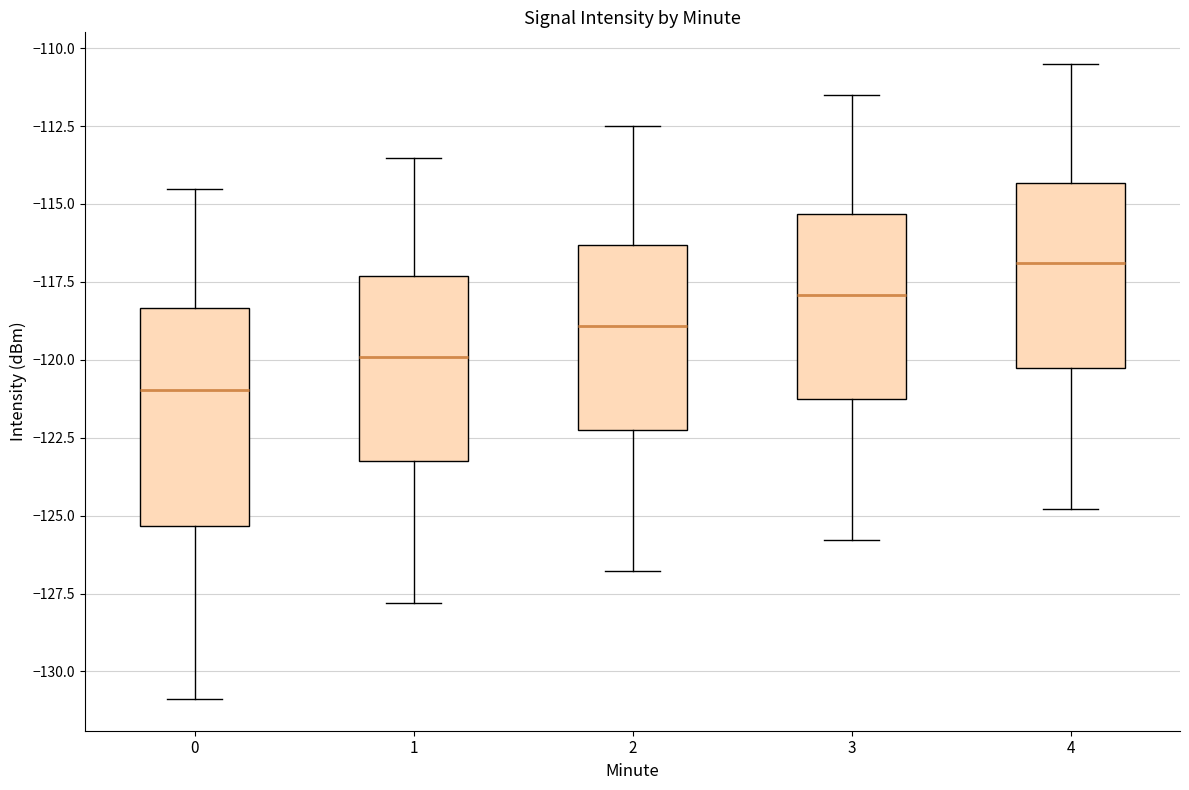

Reading left to right, transcribe this box plot: for each box, give where its median line is, the range the box spans, and where its two whiskers end, as read against the y-axis. The values are not printed on the chart, so give them approximately, as read against the axis.

0: median -121.0, box -125.5 to -118.5, whiskers -131.0 to -114.5
1: median -120.0, box -123.0 to -117.5, whiskers -128.0 to -113.5
2: median -119.0, box -122.0 to -116.5, whiskers -127.0 to -112.5
3: median -118.0, box -121.0 to -115.5, whiskers -126.0 to -111.5
4: median -117.0, box -120.0 to -114.5, whiskers -125.0 to -110.5